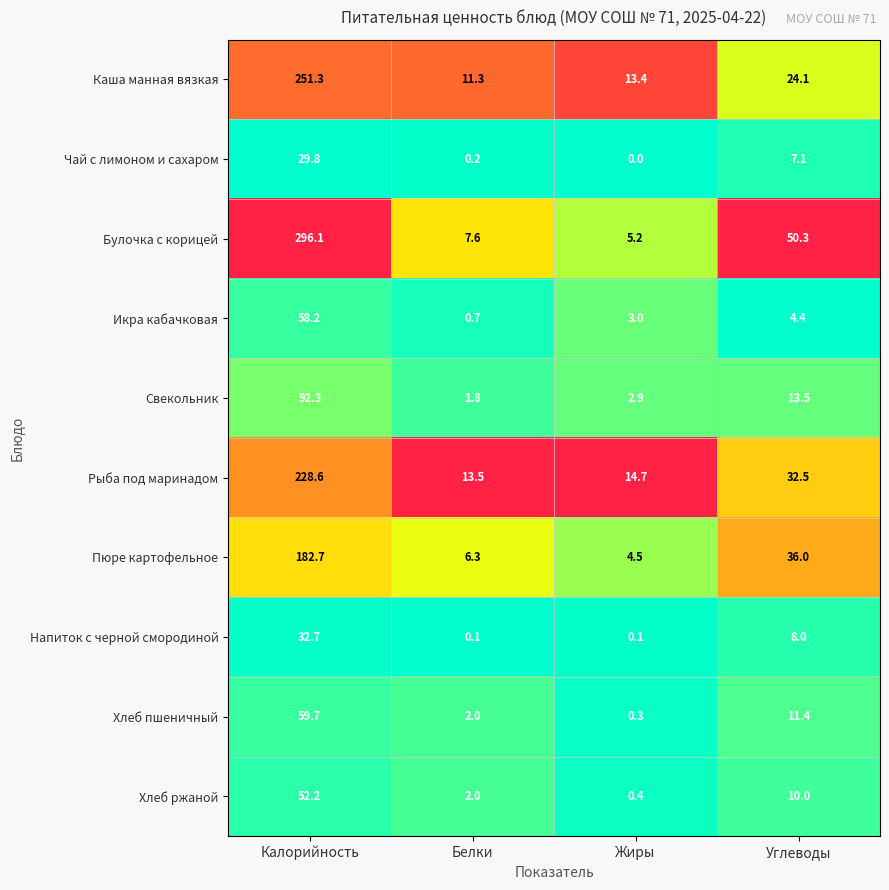

What is the greatest value displayed?

296.1